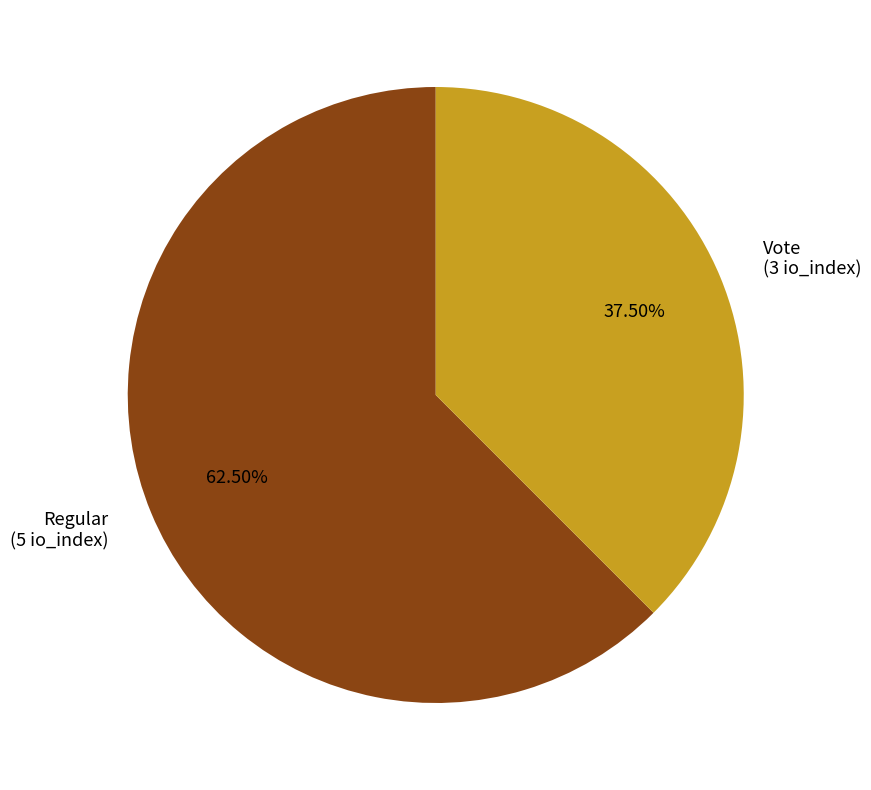

Does any single category account for the majority?

Yes